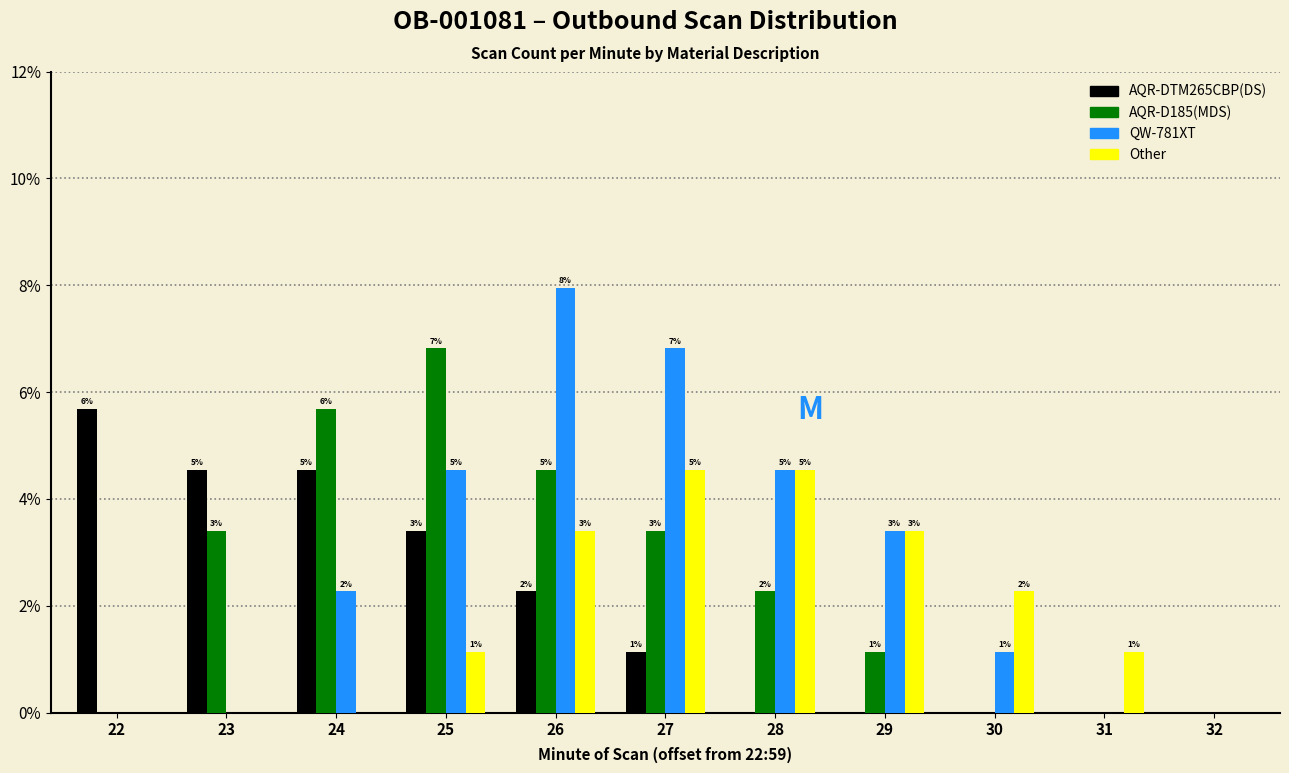

What are all the series names shown in the legend?

AQR-DTM265CBP(DS), AQR-D185(MDS), QW-781XT, Other